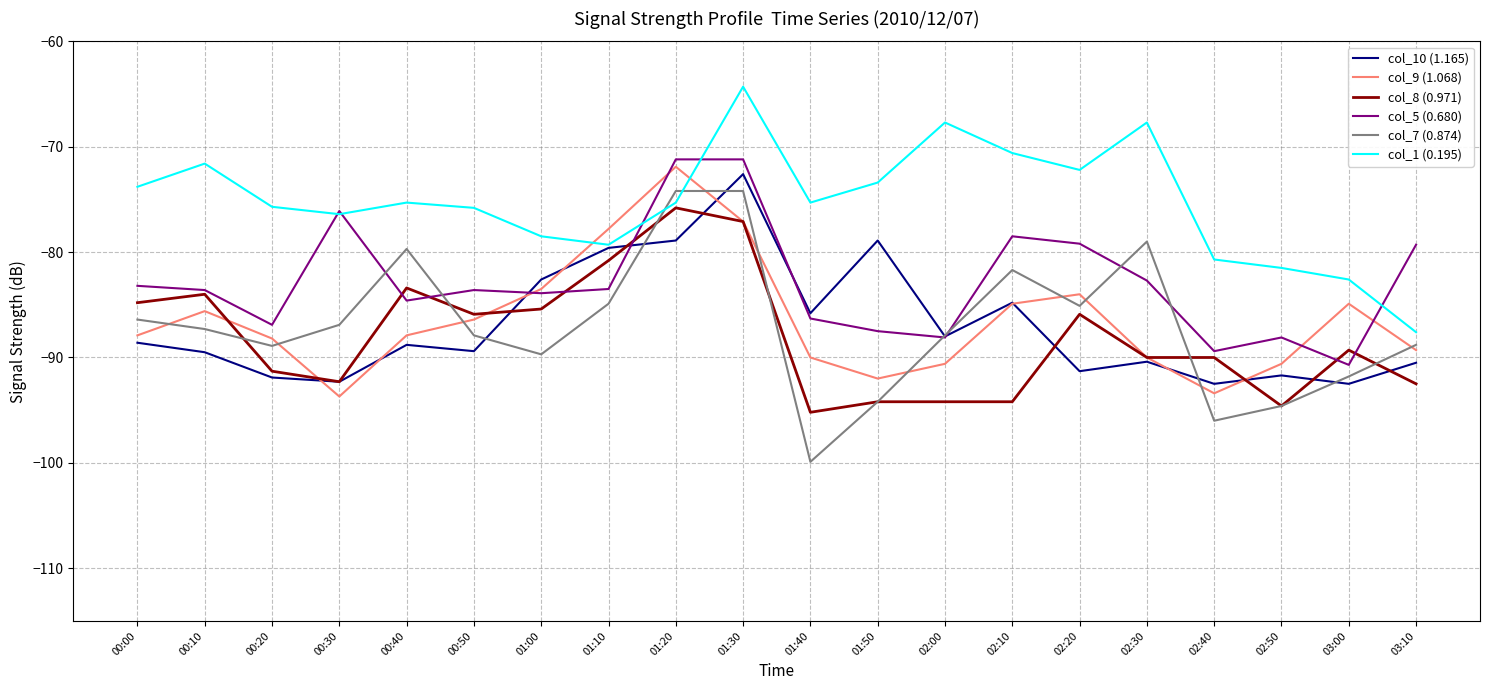

Where is col_10 (1.165) nearest to the value -82?

01:00